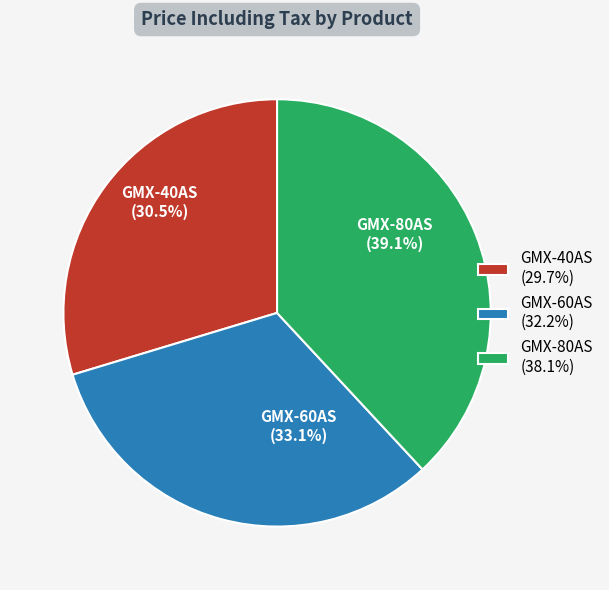

Does GMX-40AS account for over 50% of the chart?

No